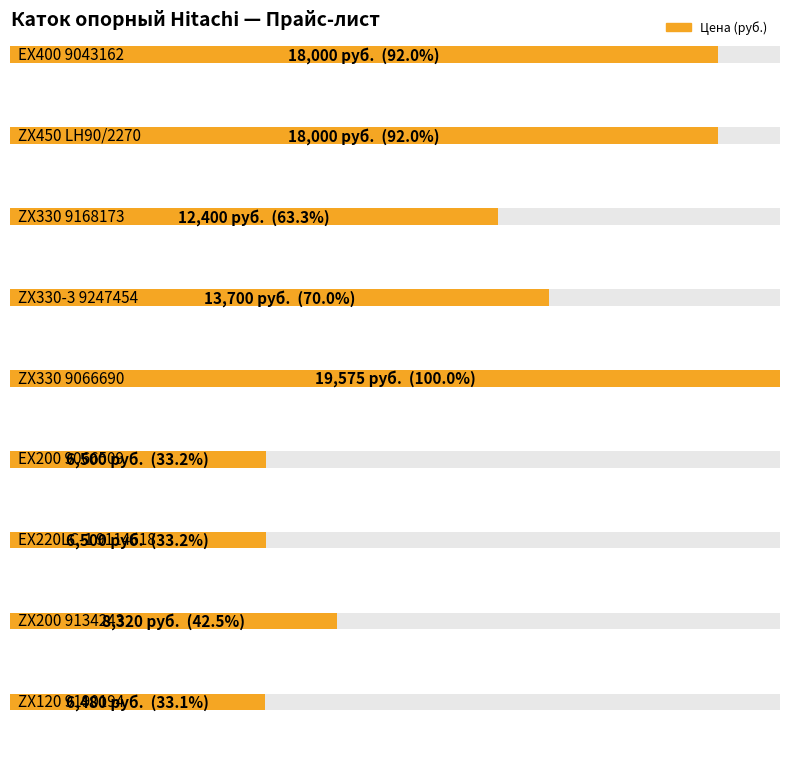

What is the label of the 6th bar from the left?

EX200 9066509